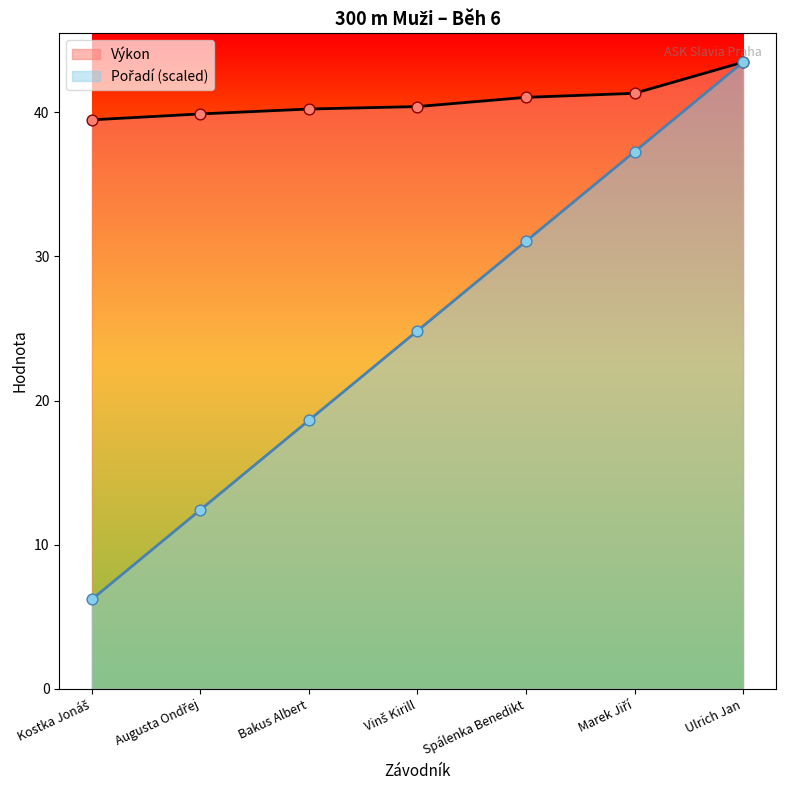

Is the value of Výkon at Vinš Kirill greater than the value of Pořadí at Kostka Jonáš?

Yes